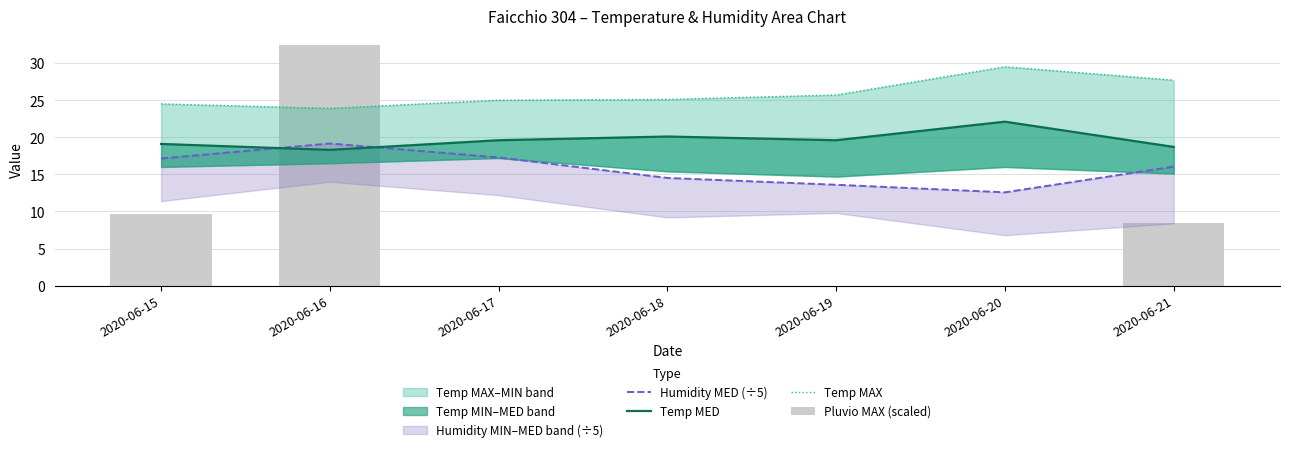

Reading left to right, what are all the values shown in this chart?

Humidity MED (÷5): 17.1	19.2	17.3	14.5	13.6	12.6	16.0
Temp MED: 19.1	18.3	19.6	20.1	19.6	22.1	18.7
Temp MAX: 24.5	23.9	25.0	25.1	25.7	29.5	27.7
Pluvio MAX (scaled): 9.6	32.4	0.0	0.0	0.0	0.0	8.4